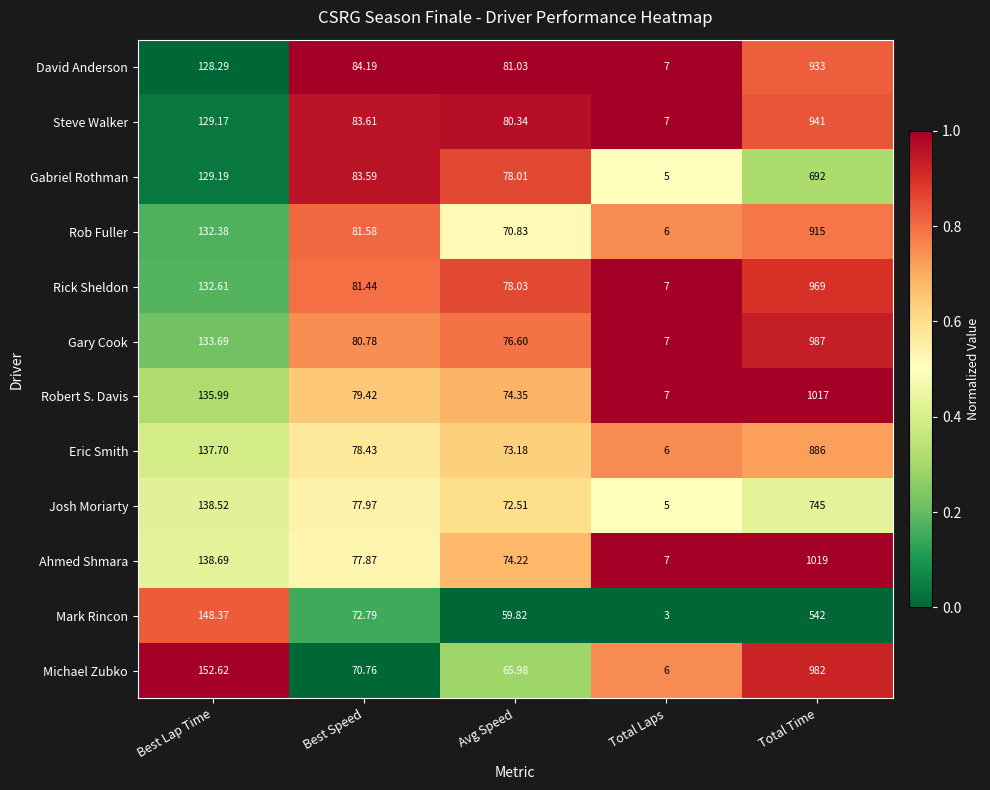

At which label is Ahmed Shmara closest to 513?

Best Lap Time